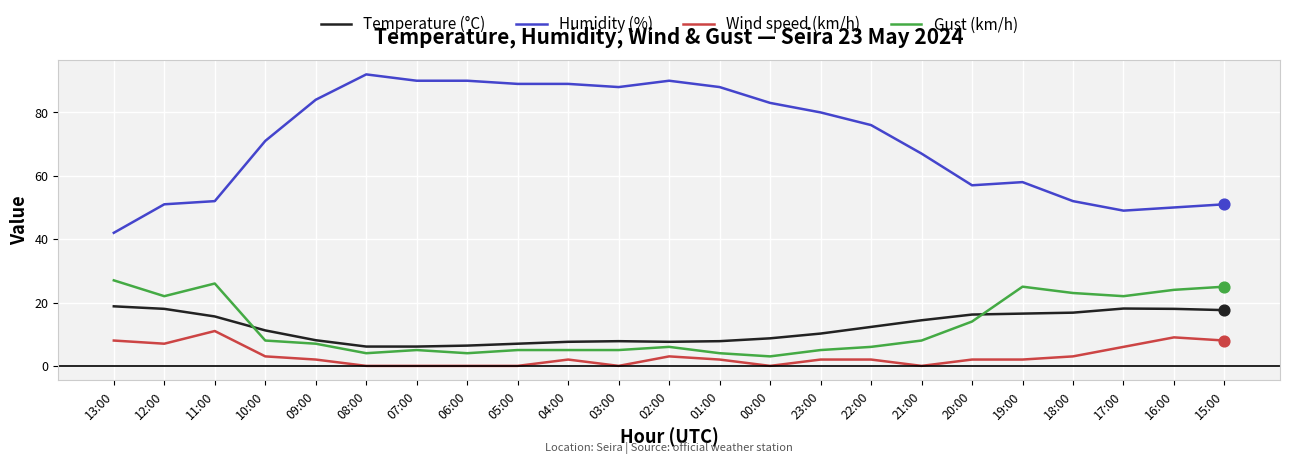

Which series changed the most between 01:00 and 18:00?

Humidity (%)